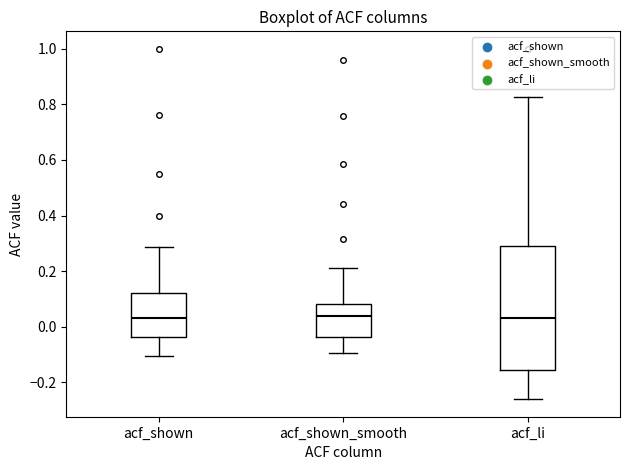

Comparing the boxes themselves (not the whiskers), which one is the tallest?

acf_li